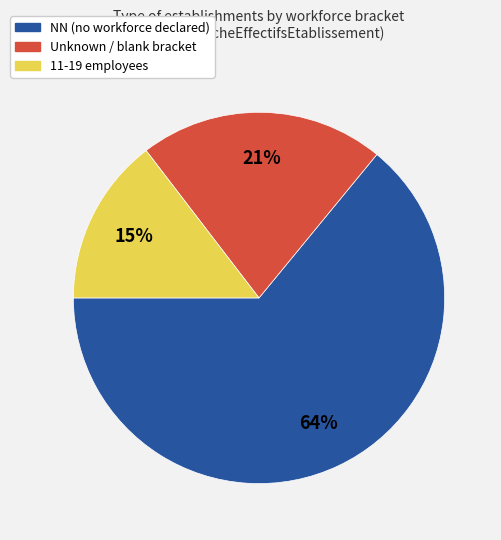

Does any single category account for the majority?

Yes